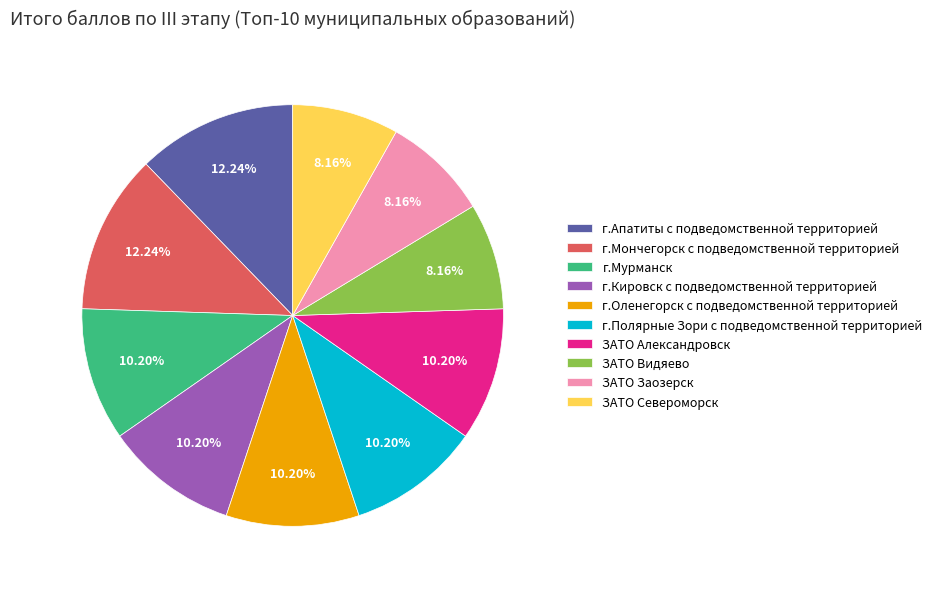

How many segments does this pie chart have?

10